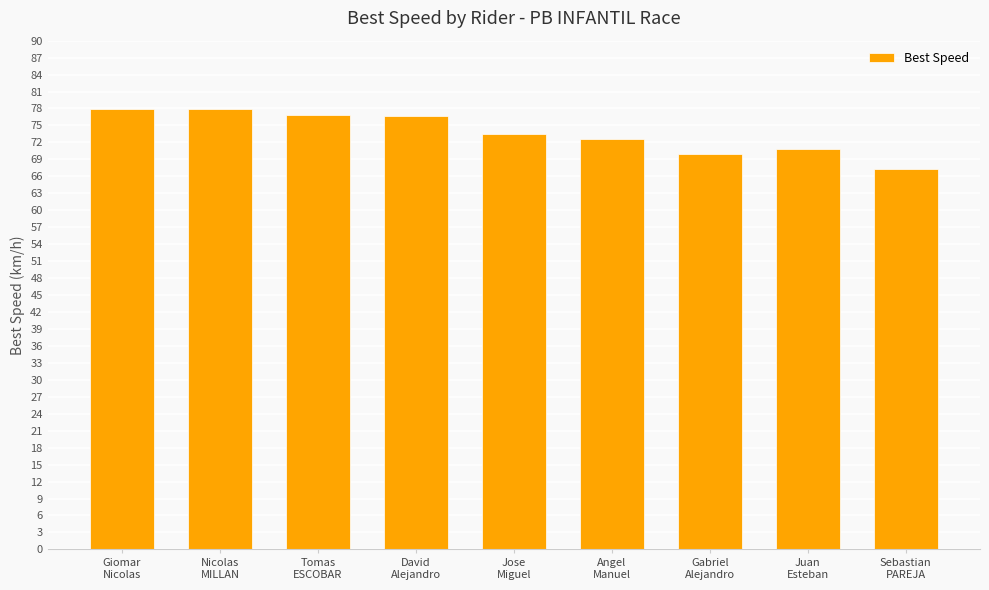

What is the difference between the values at Giomar
Nicolas and Gabriel
Alejandro?

7.9